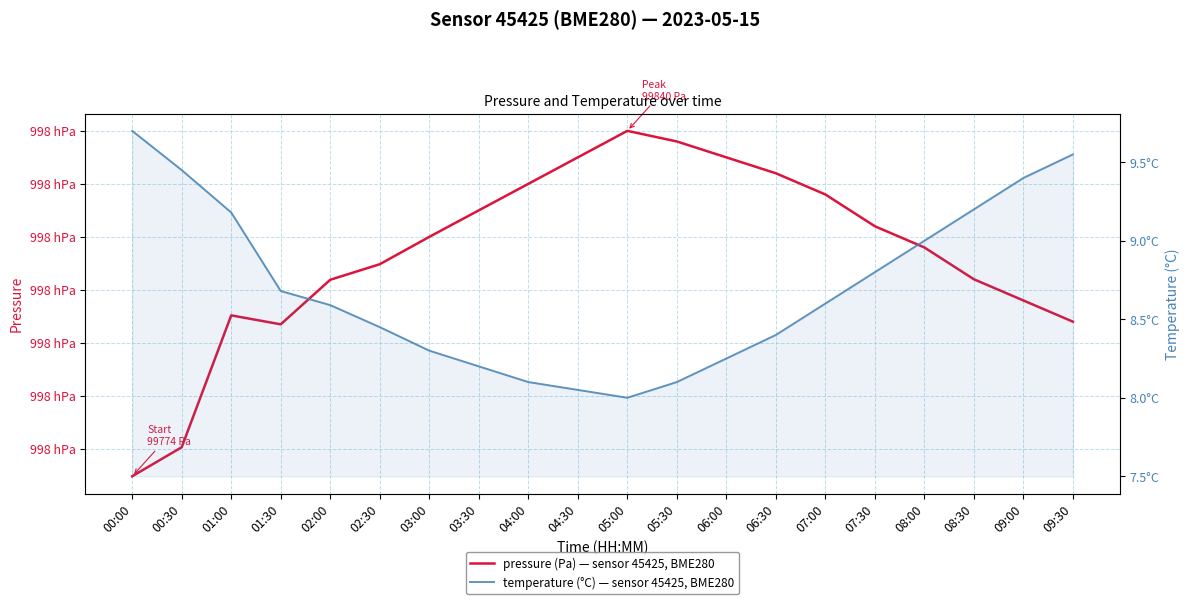

What is the sum of all pressure values?

1996337.6